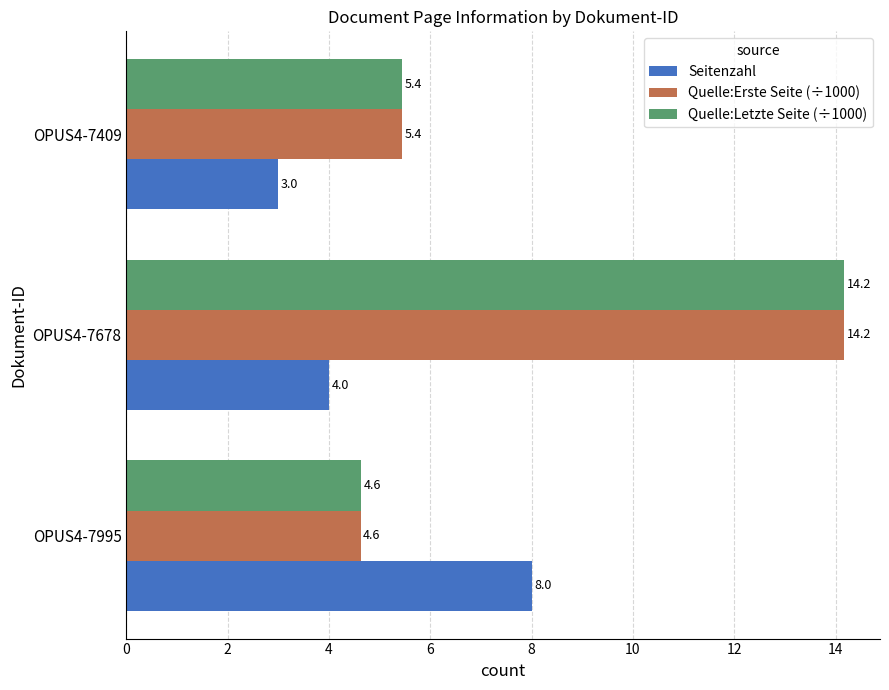

What is the sum of all Quelle:Letzte Seite (÷1000) values?

24.2